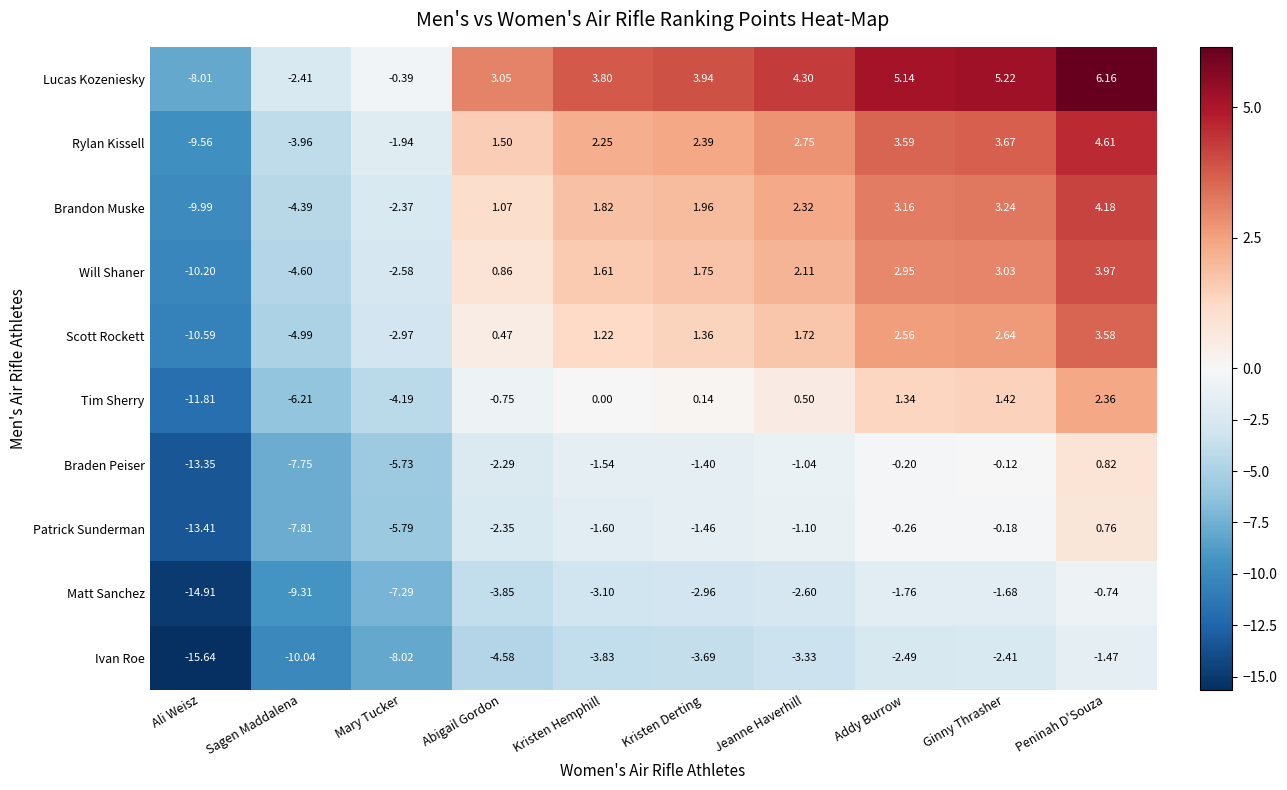

At which category is the sum across all series the highest?

Peninah D'Souza